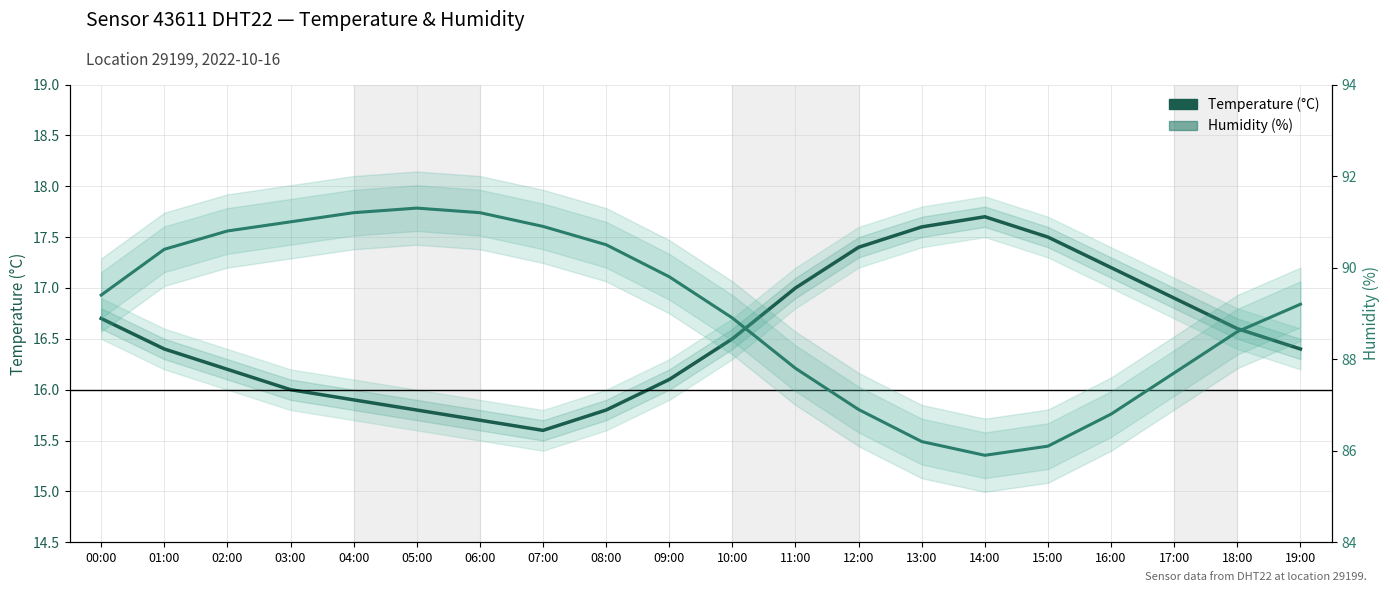

Rank the categories by Temperature (°C) value from lowest to highest.

07:00, 06:00, 05:00, 08:00, 04:00, 03:00, 09:00, 02:00, 01:00, 19:00, 10:00, 18:00, 00:00, 17:00, 11:00, 16:00, 12:00, 15:00, 13:00, 14:00